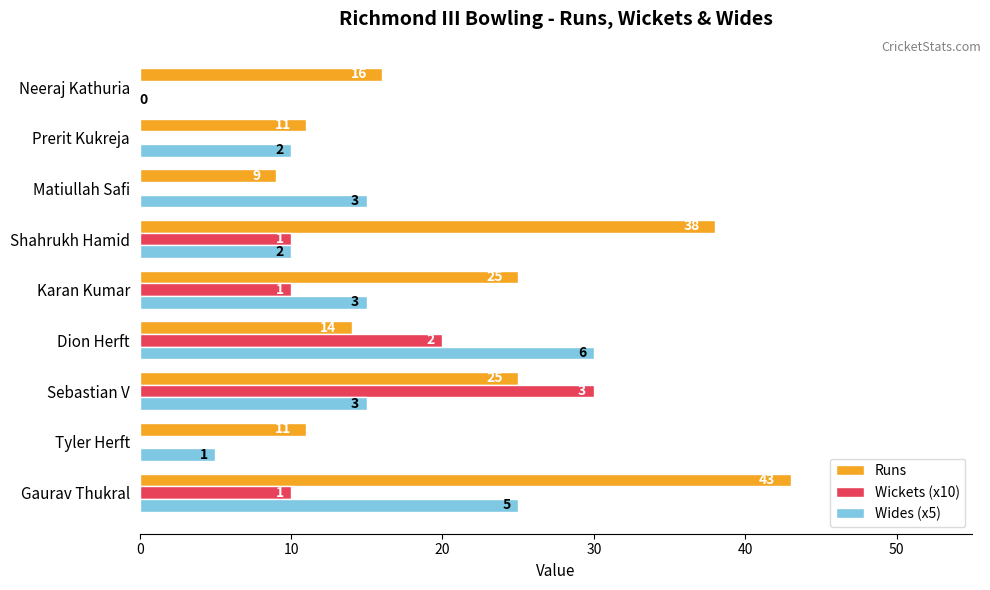

How many Wickets (x10) values are between 0 and 10?

7